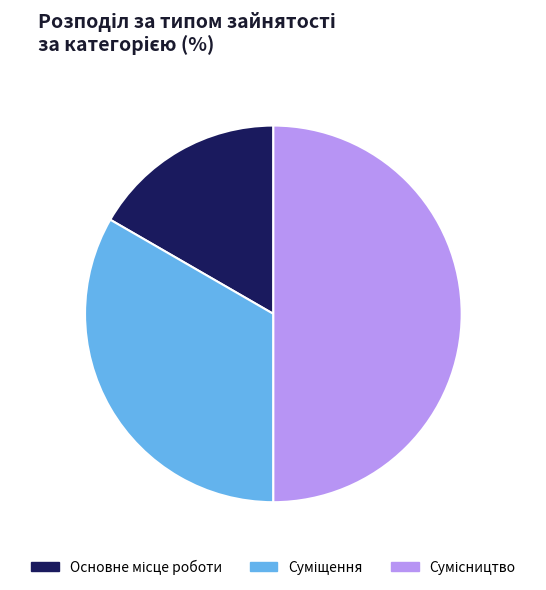

How many segments does this pie chart have?

3